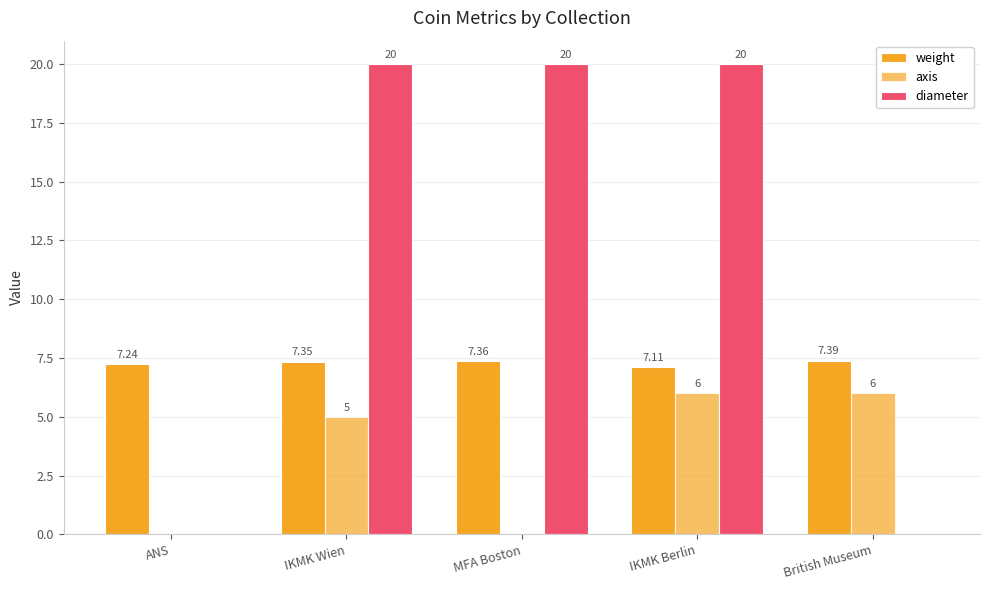

The value of weight at British Museum is 4.8. True or false?

False